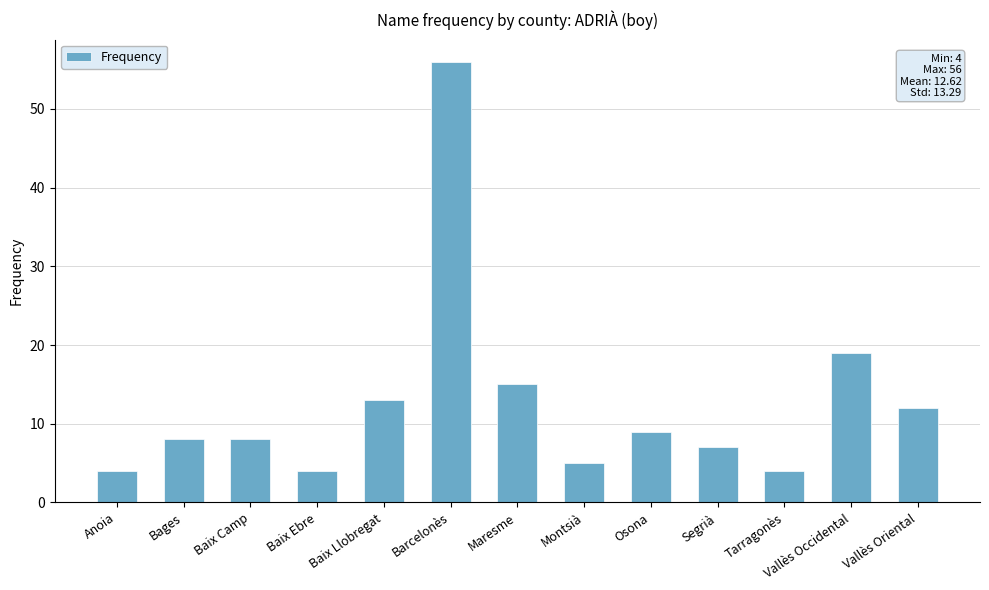

How many series are shown in this chart?

1